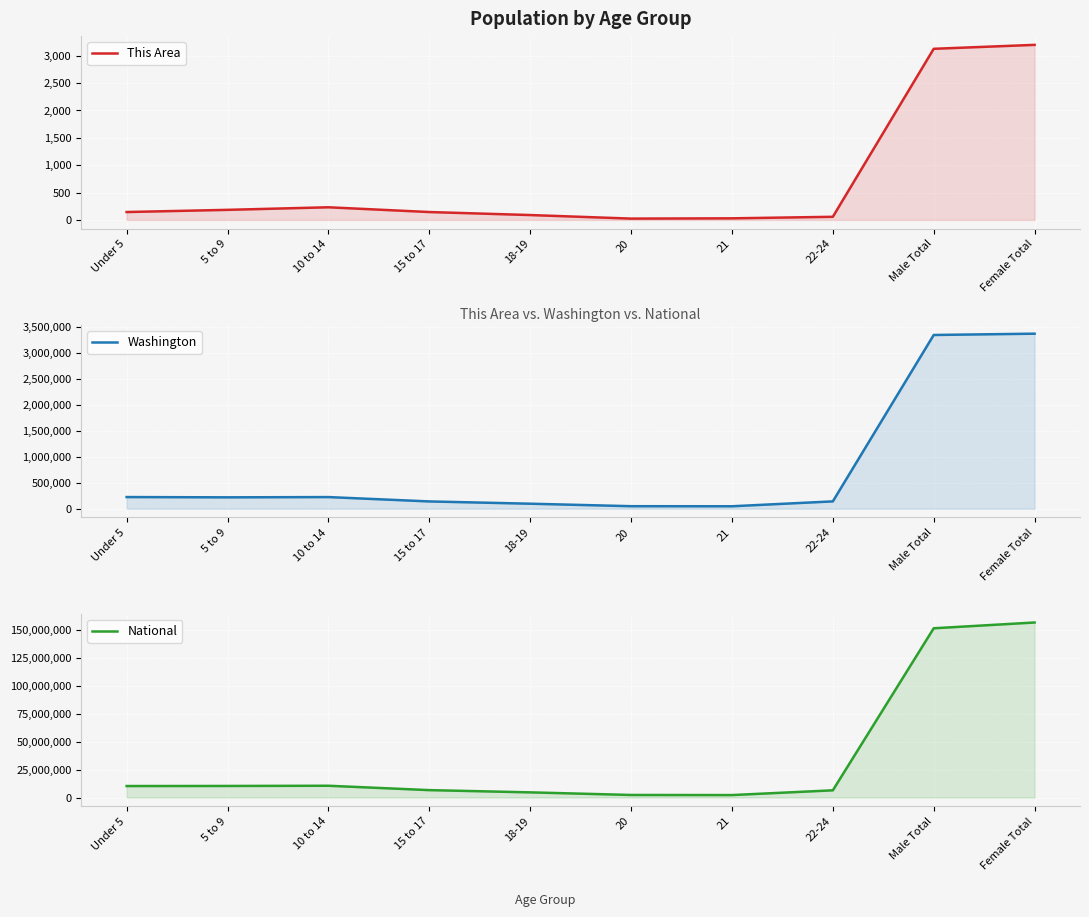

Is it true that National equals 10696739 at 15 to 17?

False